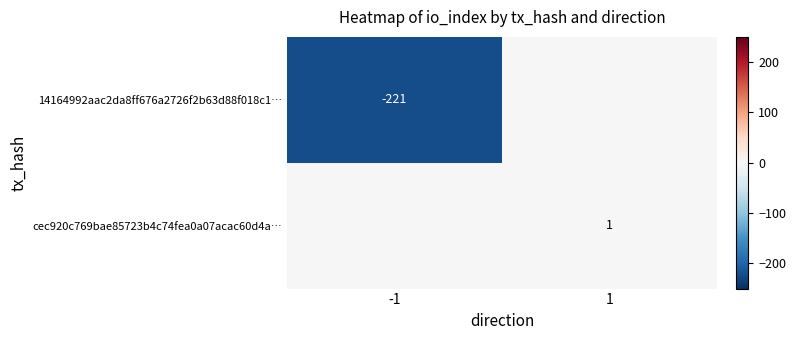

Between 1 and -1, which is larger?

1